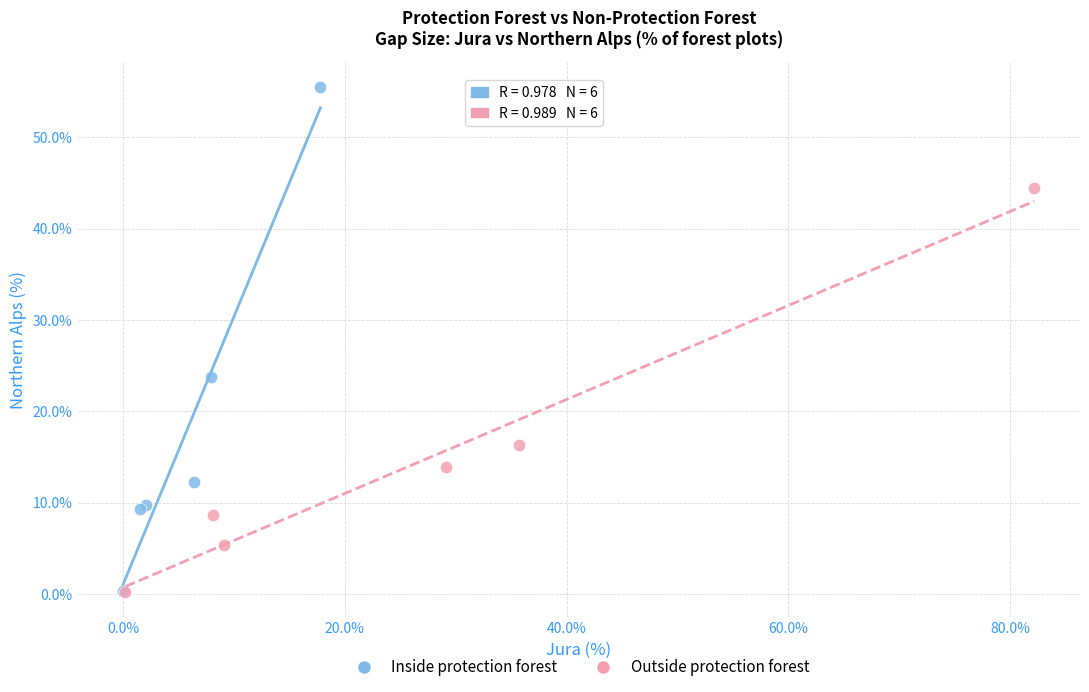

Which series reaches the maximum Y coordinate?

Inside protection forest